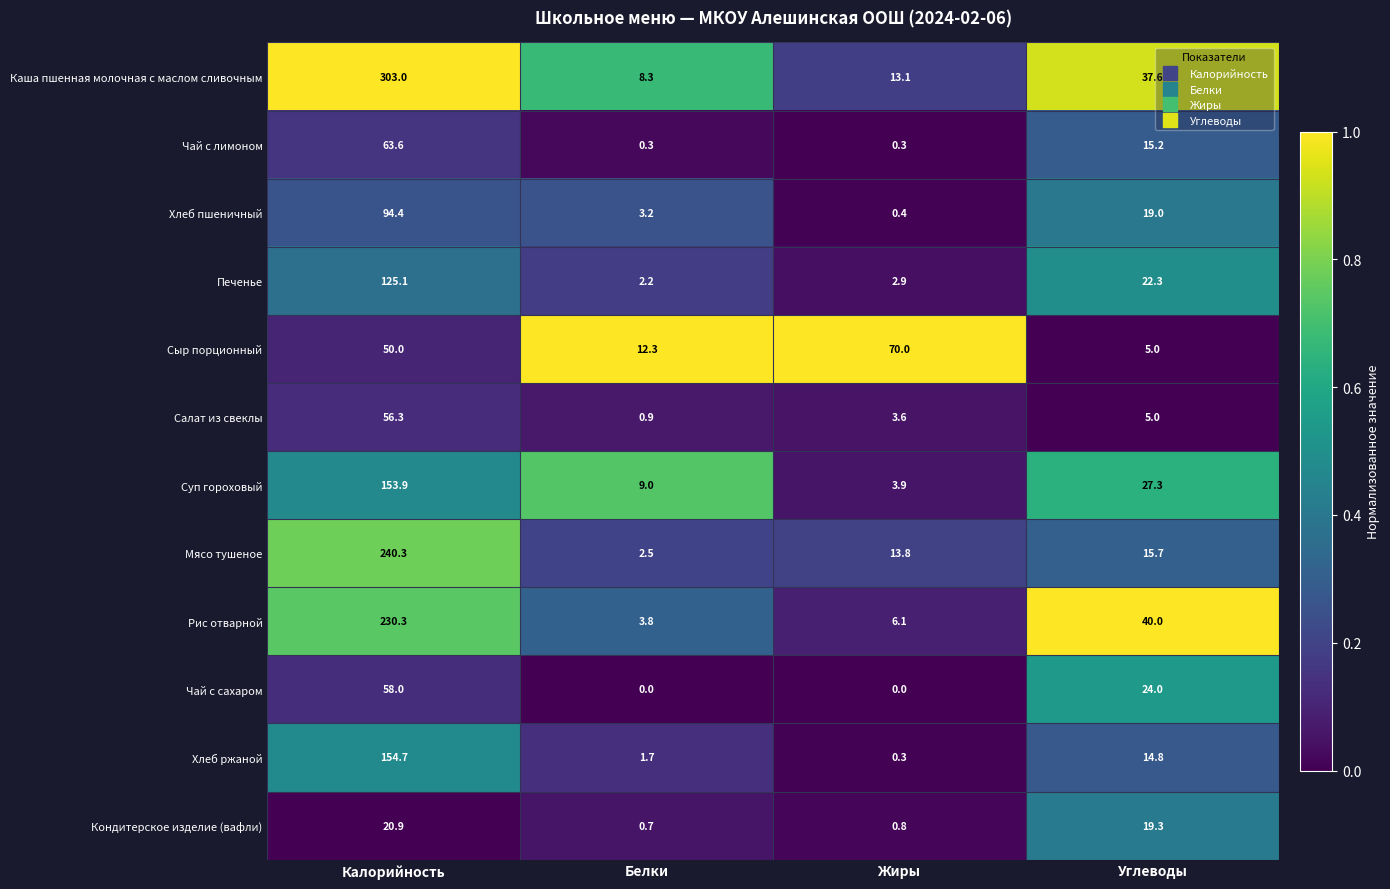

List the series in order of their peak value, lowest first.

Кондитерское изделие (вафли), Салат из свеклы, Чай с сахаром, Чай с лимоном, Сыр порционный, Хлеб пшеничный, Печенье, Суп гороховый, Хлеб ржаной, Рис отварной, Мясо тушеное, Каша пшенная молочная с маслом сливочным